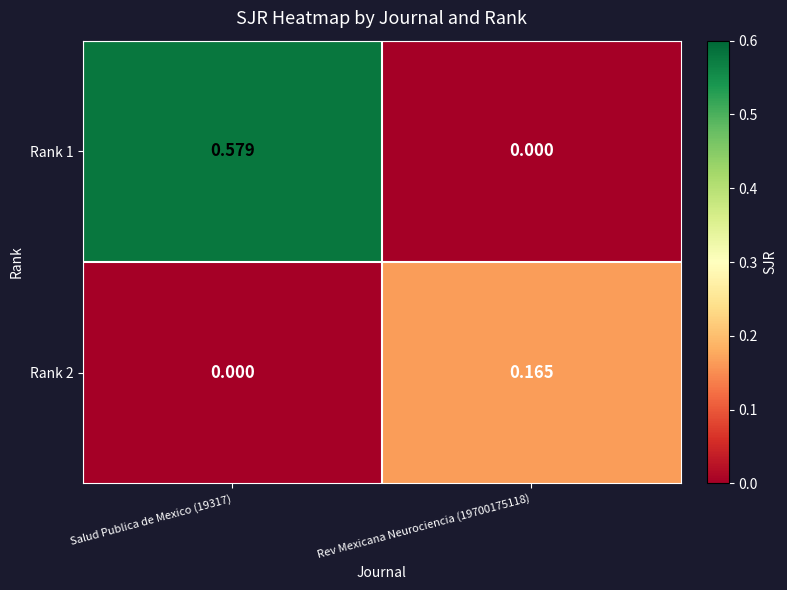

Which series has the largest range (max minus min)?

Rank 1